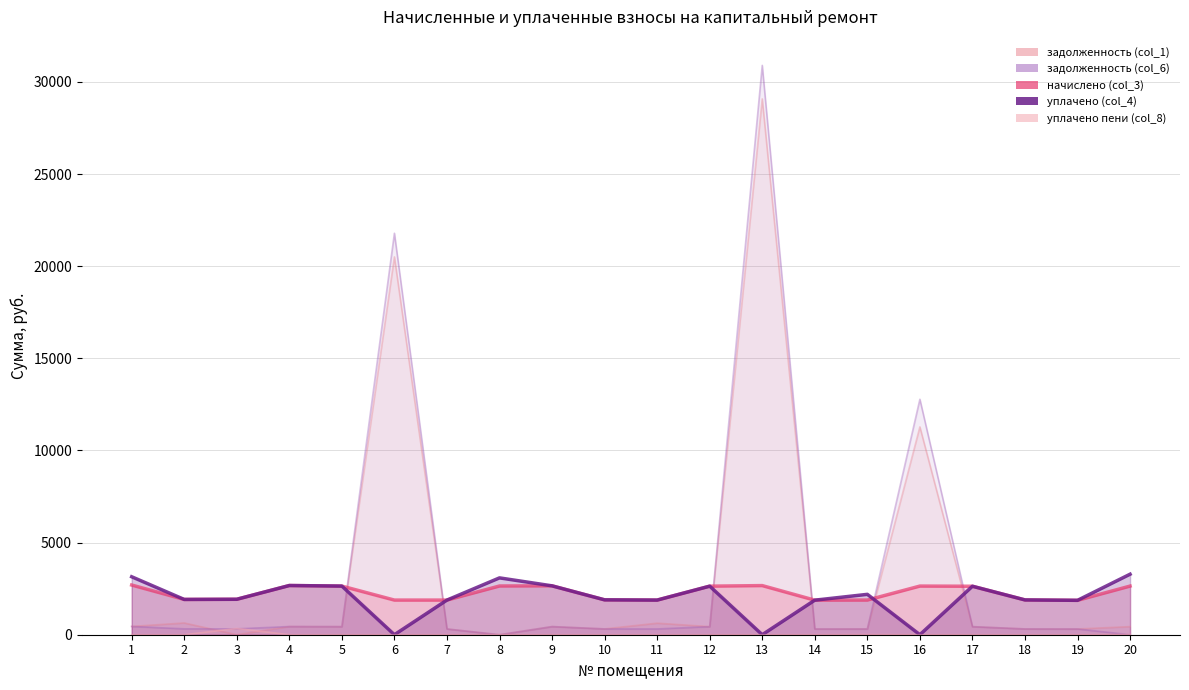

List the labels in order of начислено (col_3) value, largest first.

1, 4, 13, 9, 8, 5, 16, 20, 12, 17, 3, 2, 10, 18, 6, 7, 11, 15, 14, 19